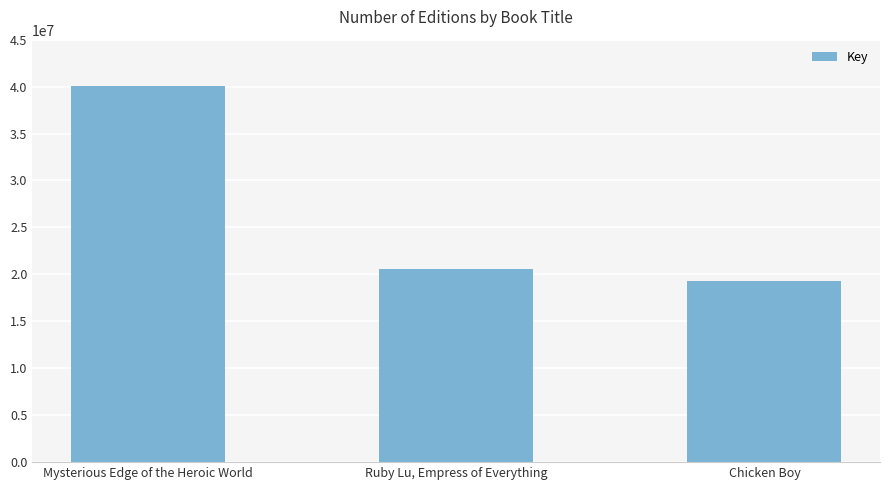

At which category does the chart reach its peak across all series?

Mysterious Edge of the Heroic World